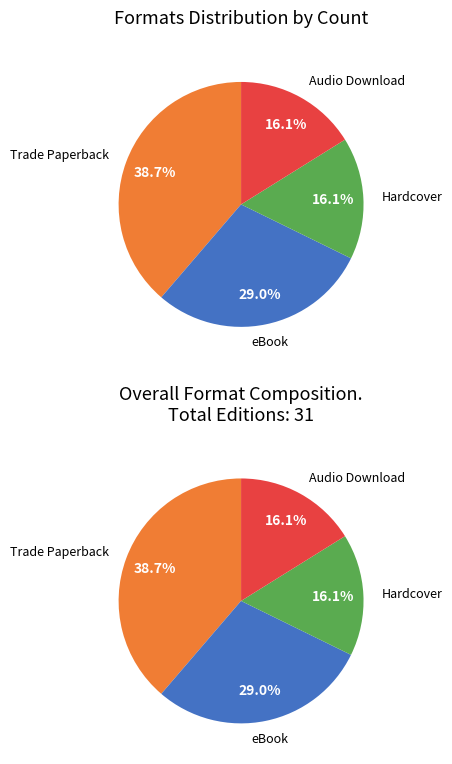

Approximately how many times larger is the value at Trade Paperback compared to eBook?

1.3